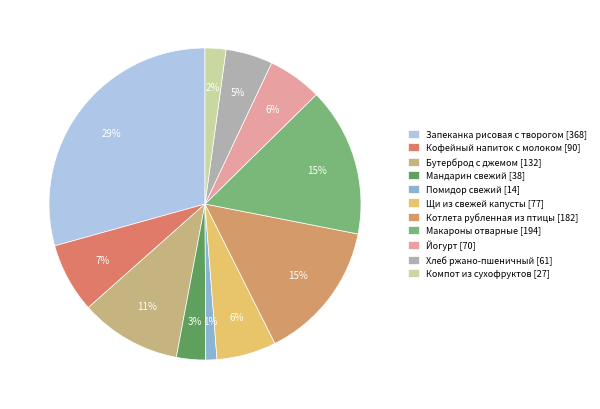

What is the largest slice in the pie chart?

Запеканка рисовая с творогом